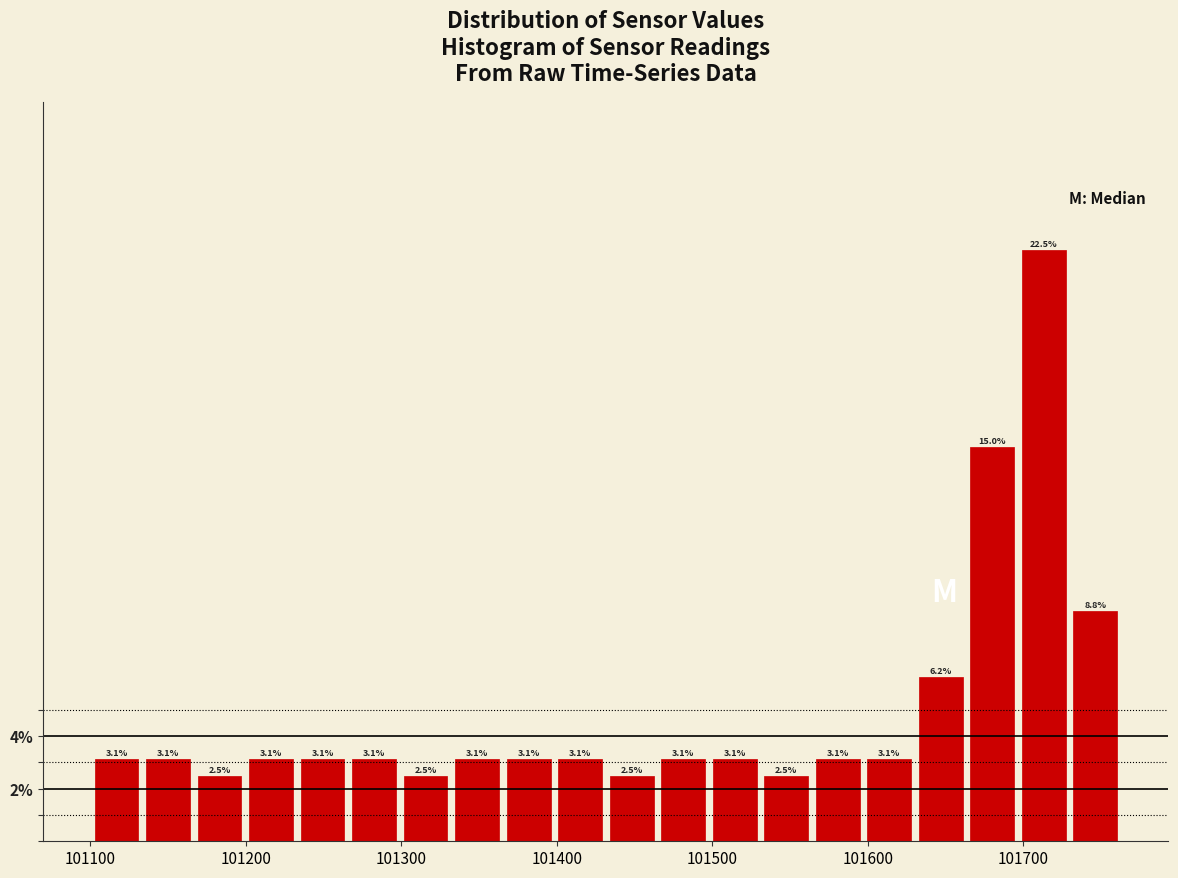

Read against the x-axis, roughly where is the centre of the tallest bar?

101710